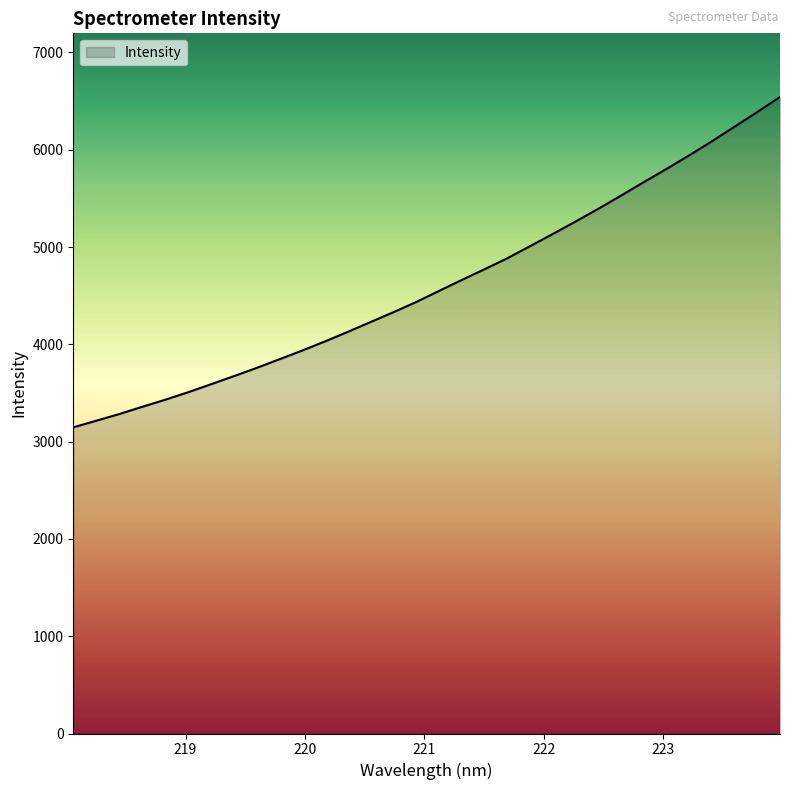

What is the maximum value shown in the chart?

6541.8